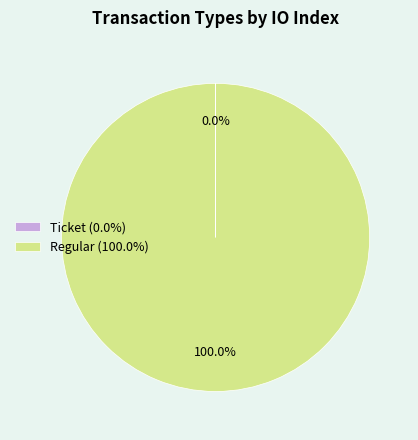

Does Regular (100.0%) account for over 50% of the chart?

Yes